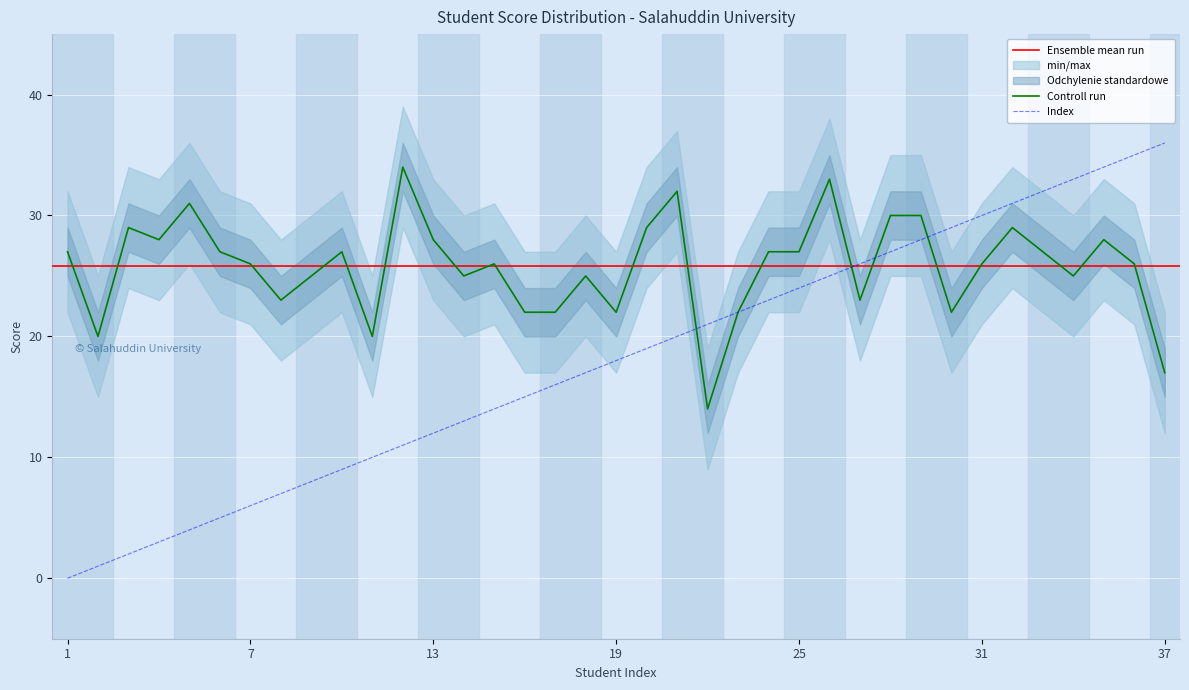

Is this an area chart (filled region under the line)?

No